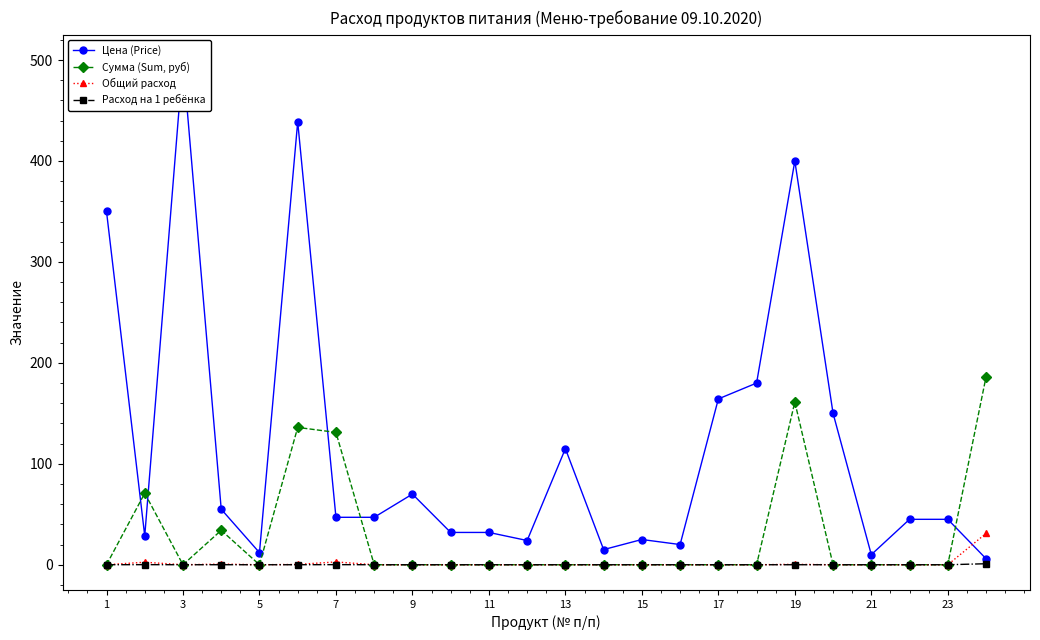

True or false: Цена (Price) and Сумма (Sum, руб) cross at least once.

True